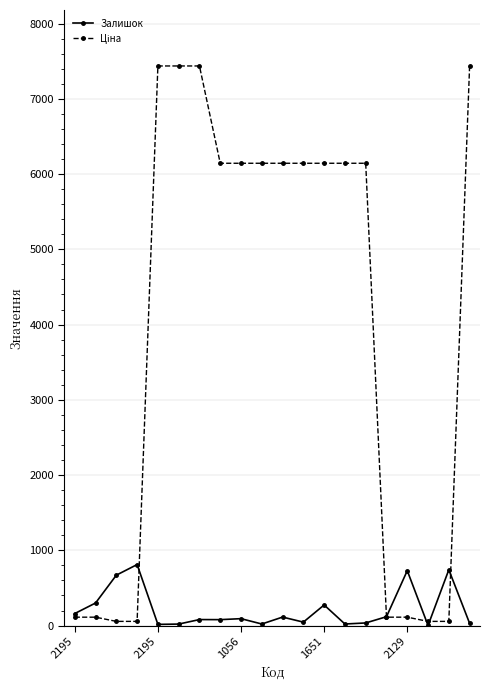

At how many categories does at least one series exceed 4604?

12